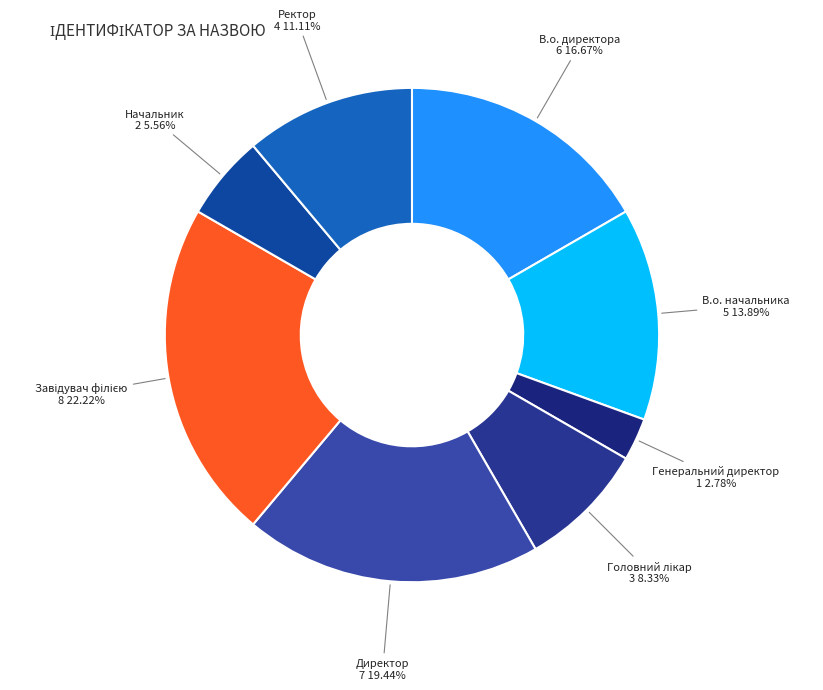

Count the number of slices in the pie.

8